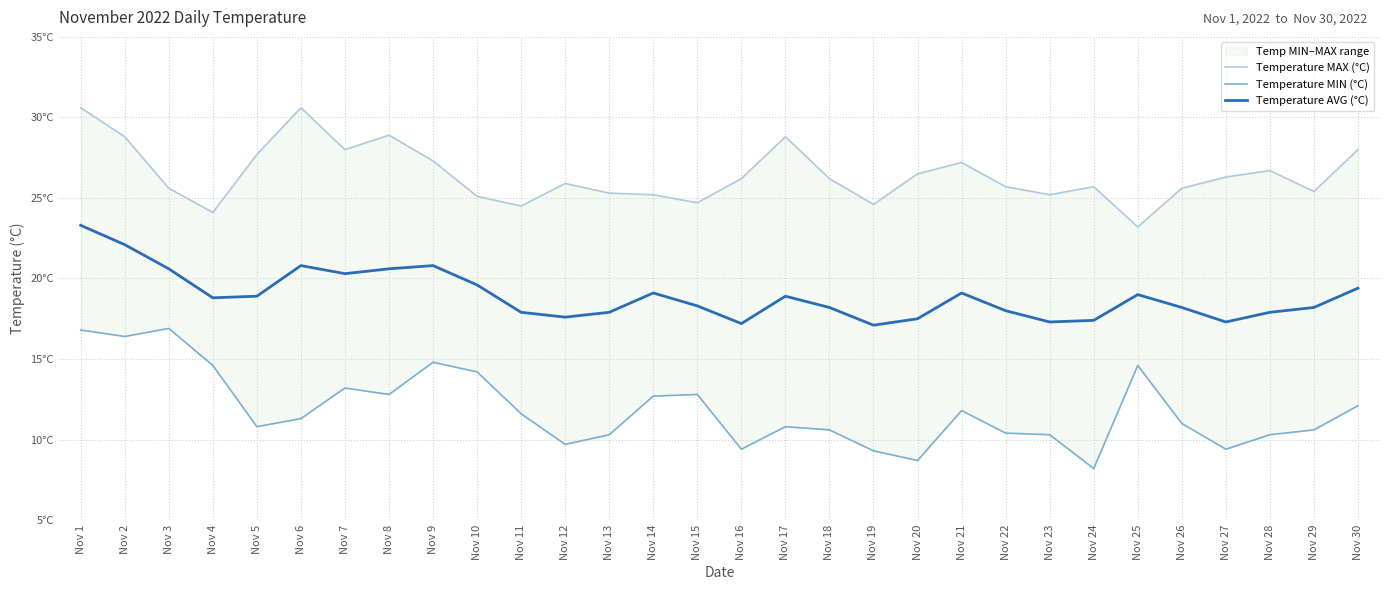

What are all the series names shown in the legend?

Temperature MAX (°C), Temperature MIN (°C), Temperature AVG (°C)